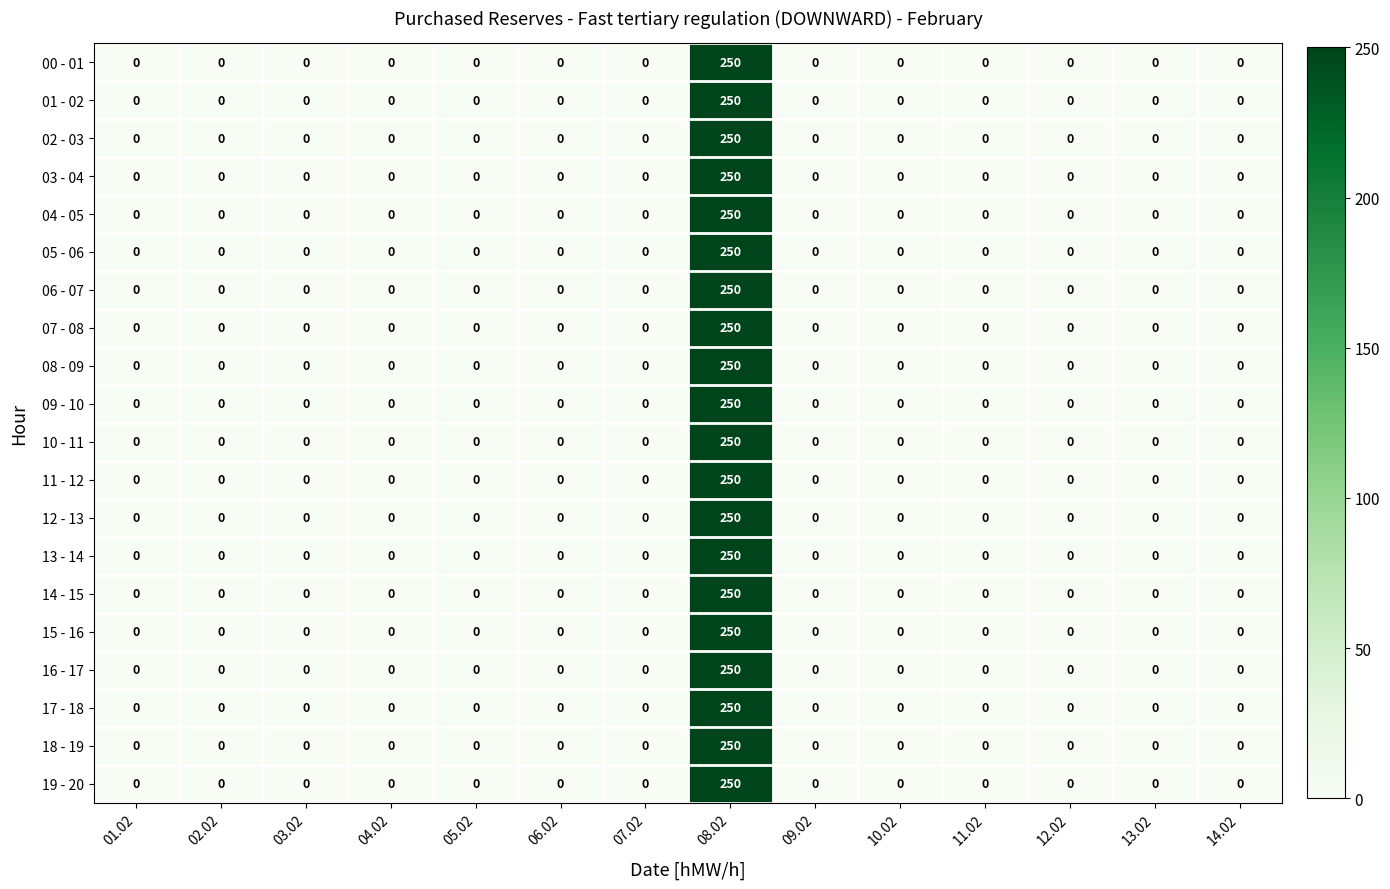

Count the number of categories in the chart.

14